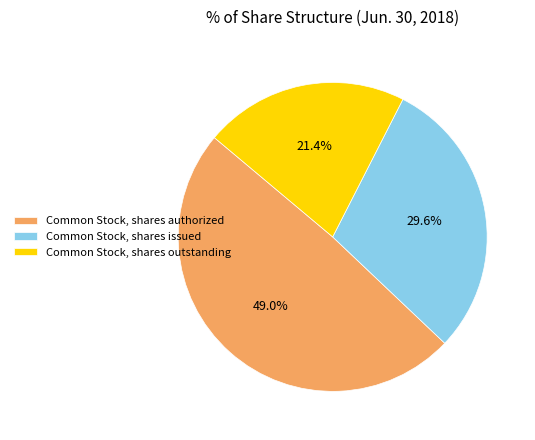

What is the ratio of the value at Common Stock, shares issued to the value at Common Stock, shares outstanding?

1.4